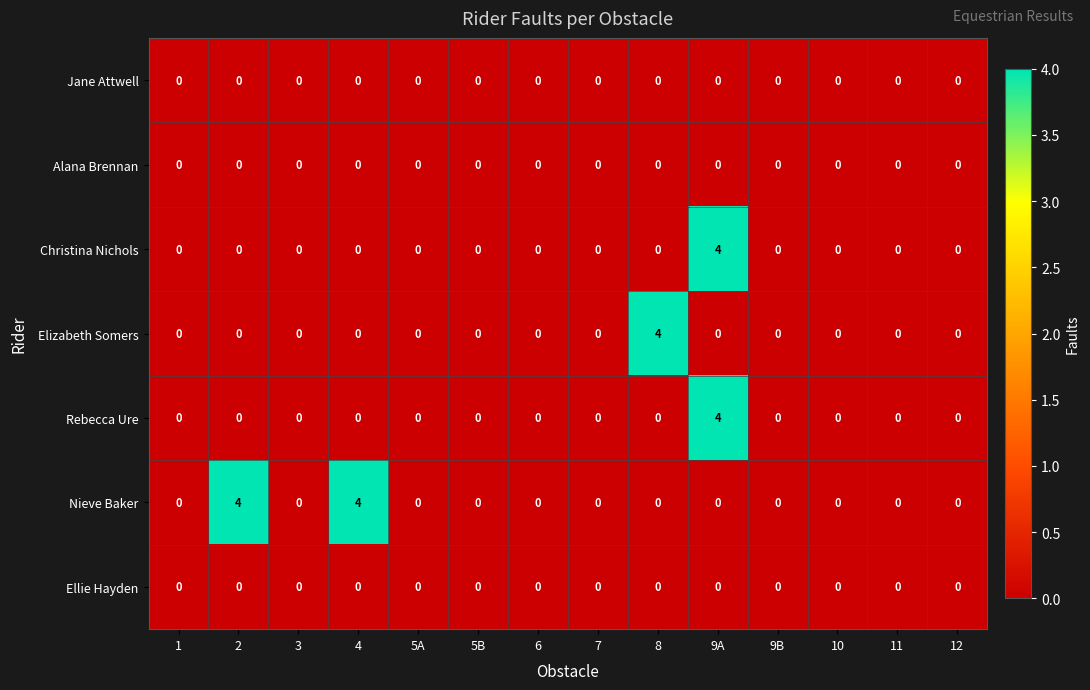

What is the sum of all Rebecca Ure values?

4